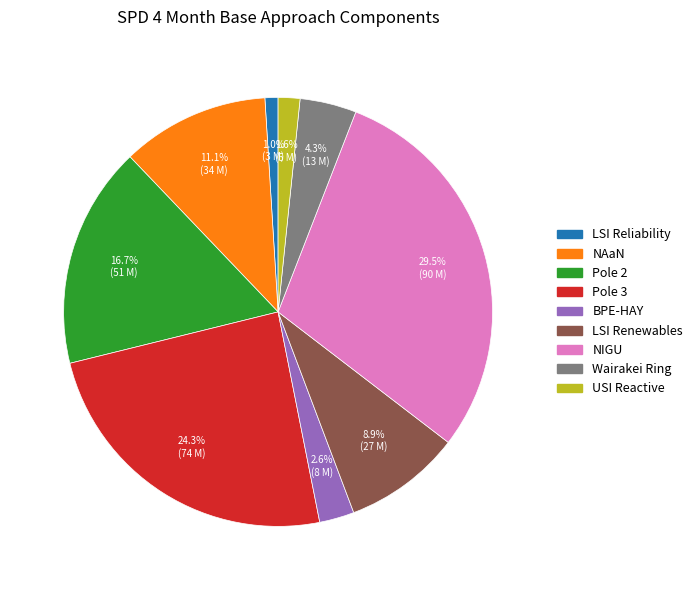

To the nearest percent, what portion does Pole 2 represent?

17%